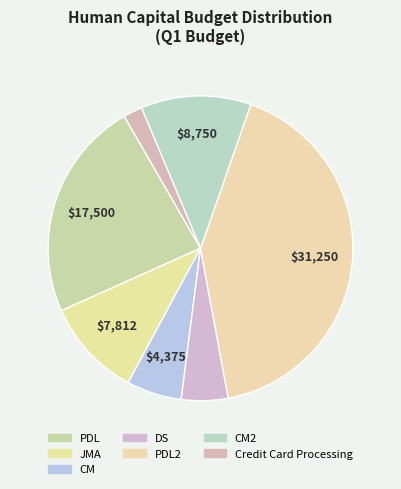

To the nearest percent, what is the difference between the PDL2 and CM2 slice percentages?

30%